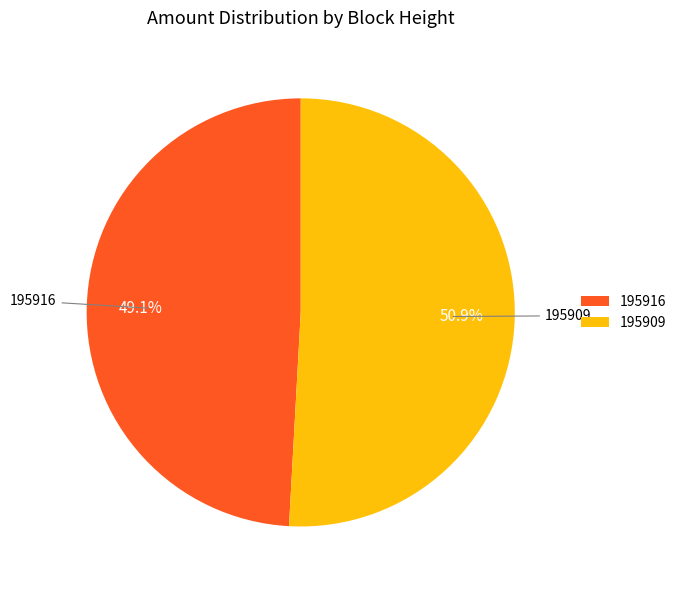

What portion of the pie excludes 195916?

50.9%